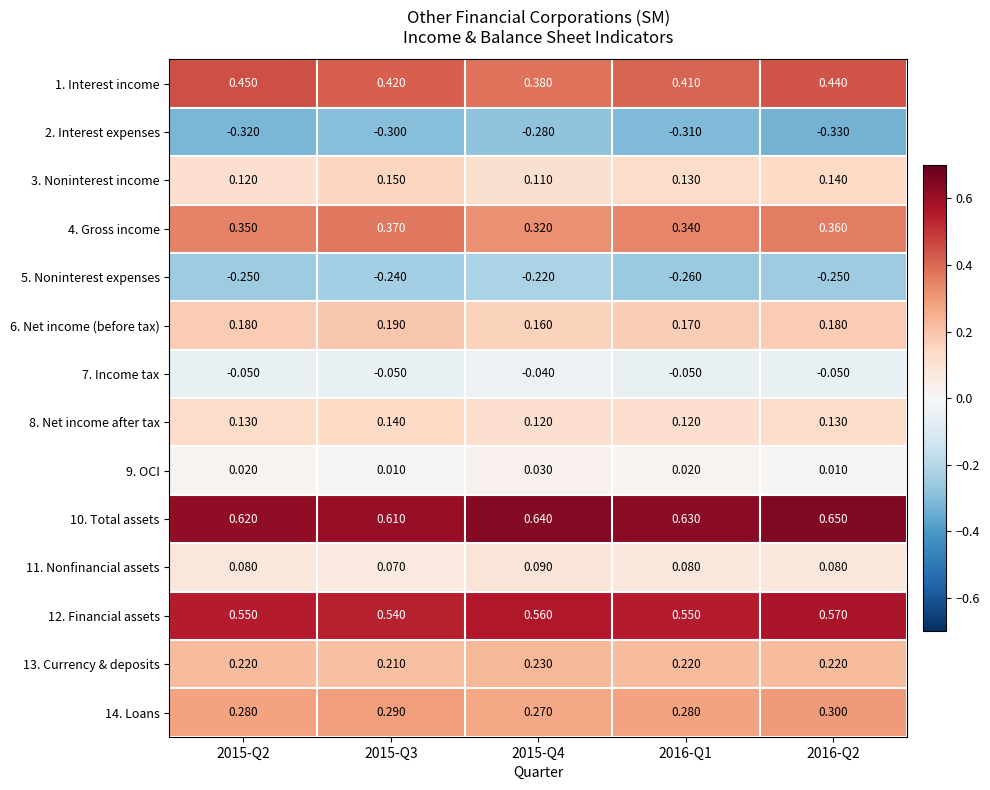

Reading left to right, list all the values displayed in this chart.

1. Interest income: 2015-Q2=0.5	2015-Q3=0.4	2015-Q4=0.4	2016-Q1=0.4	2016-Q2=0.4
2. Interest expenses: 2015-Q2=-0.3	2015-Q3=-0.3	2015-Q4=-0.3	2016-Q1=-0.3	2016-Q2=-0.3
3. Noninterest income: 2015-Q2=0.1	2015-Q3=0.1	2015-Q4=0.1	2016-Q1=0.1	2016-Q2=0.1
4. Gross income: 2015-Q2=0.3	2015-Q3=0.4	2015-Q4=0.3	2016-Q1=0.3	2016-Q2=0.4
5. Noninterest expenses: 2015-Q2=-0.2	2015-Q3=-0.2	2015-Q4=-0.2	2016-Q1=-0.3	2016-Q2=-0.2
6. Net income (before tax): 2015-Q2=0.2	2015-Q3=0.2	2015-Q4=0.2	2016-Q1=0.2	2016-Q2=0.2
7. Income tax: 2015-Q2=-0.1	2015-Q3=-0.1	2015-Q4=-0.0	2016-Q1=-0.1	2016-Q2=-0.1
8. Net income after tax: 2015-Q2=0.1	2015-Q3=0.1	2015-Q4=0.1	2016-Q1=0.1	2016-Q2=0.1
9. OCI: 2015-Q2=0.0	2015-Q3=0.0	2015-Q4=0.0	2016-Q1=0.0	2016-Q2=0.0
10. Total assets: 2015-Q2=0.6	2015-Q3=0.6	2015-Q4=0.6	2016-Q1=0.6	2016-Q2=0.7
11. Nonfinancial assets: 2015-Q2=0.1	2015-Q3=0.1	2015-Q4=0.1	2016-Q1=0.1	2016-Q2=0.1
12. Financial assets: 2015-Q2=0.6	2015-Q3=0.5	2015-Q4=0.6	2016-Q1=0.6	2016-Q2=0.6
13. Currency & deposits: 2015-Q2=0.2	2015-Q3=0.2	2015-Q4=0.2	2016-Q1=0.2	2016-Q2=0.2
14. Loans: 2015-Q2=0.3	2015-Q3=0.3	2015-Q4=0.3	2016-Q1=0.3	2016-Q2=0.3